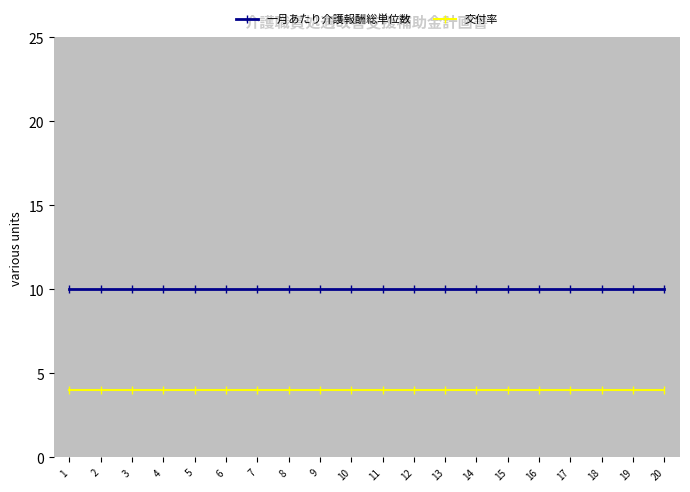

What is the sum of all 一月あたり介護報酬総単位数 values?

200